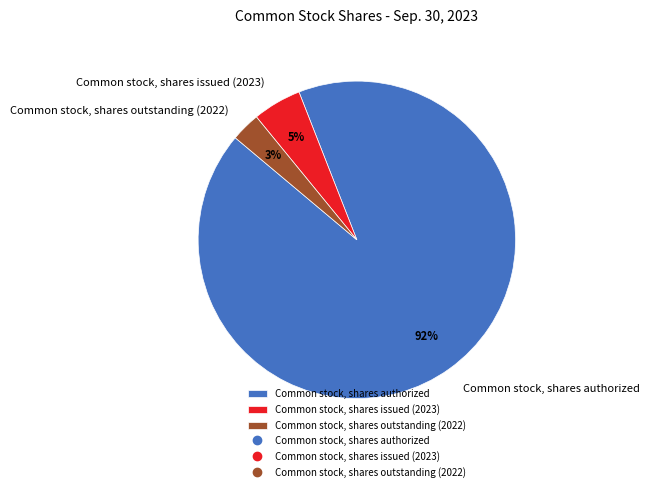

Between Common stock, shares issued (2023) and Common stock, shares outstanding (2022), which is larger?

Common stock, shares issued (2023)